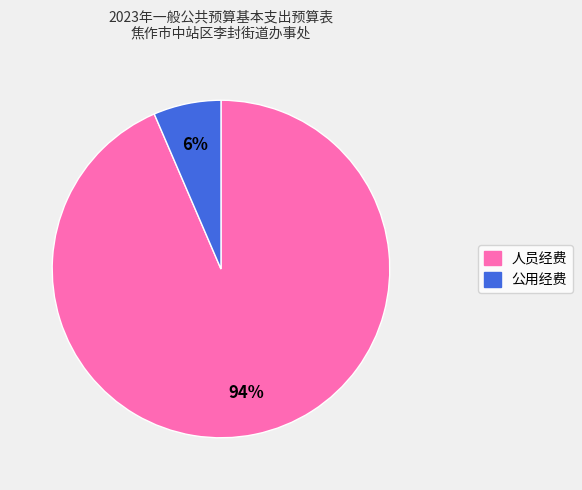

Rank the categories by value from lowest to highest.

公用经费, 人员经费